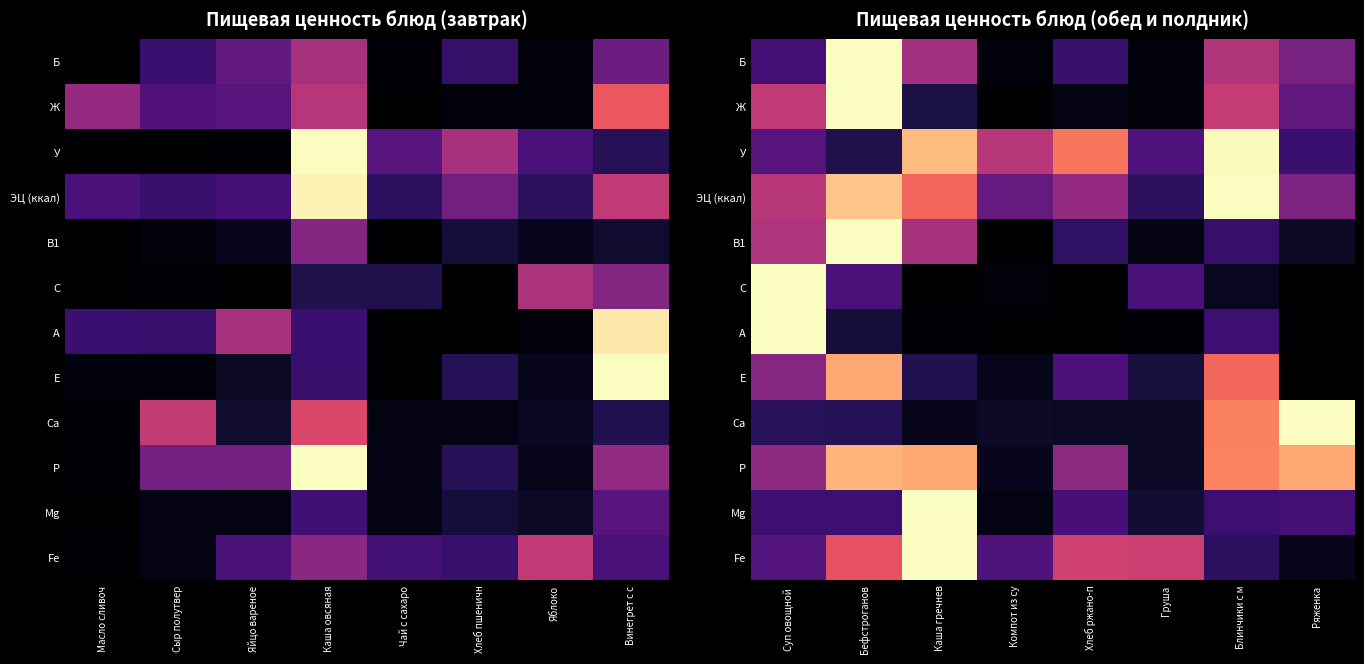

At how many categories does at least one series exceed 0?

8